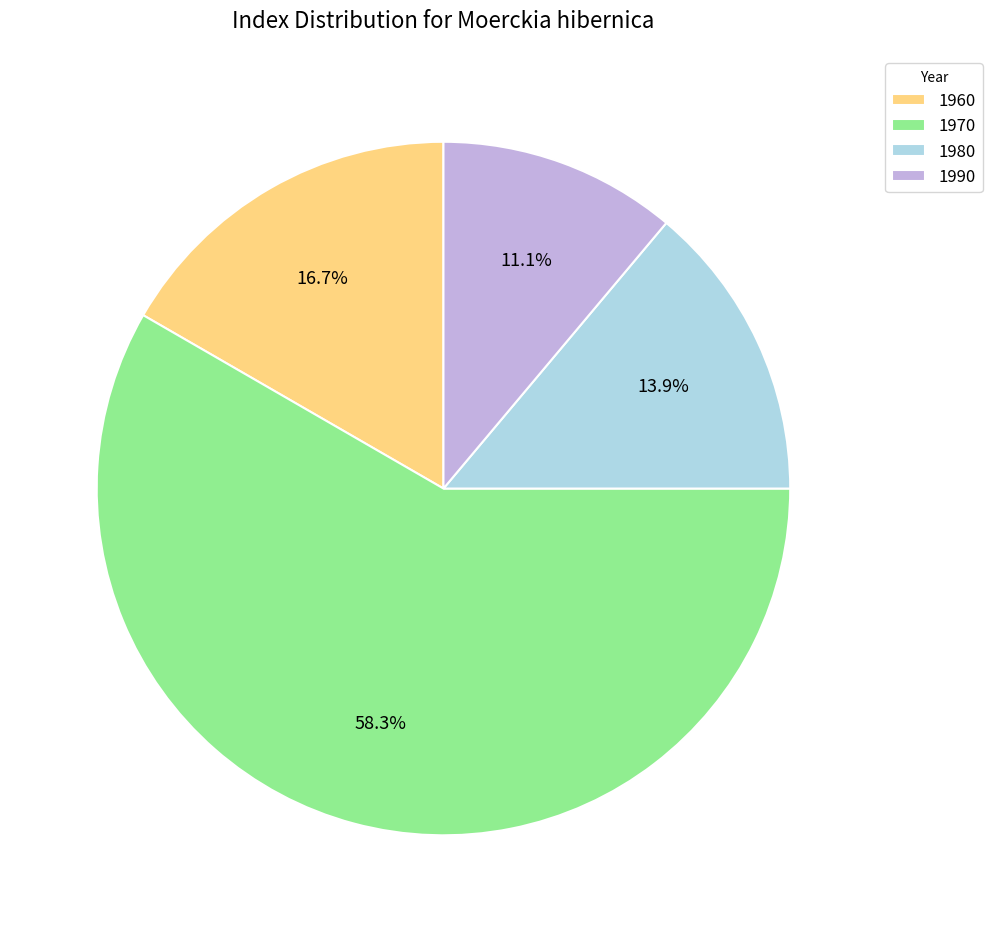

Rank the categories by value from highest to lowest.

1970, 1960, 1980, 1990